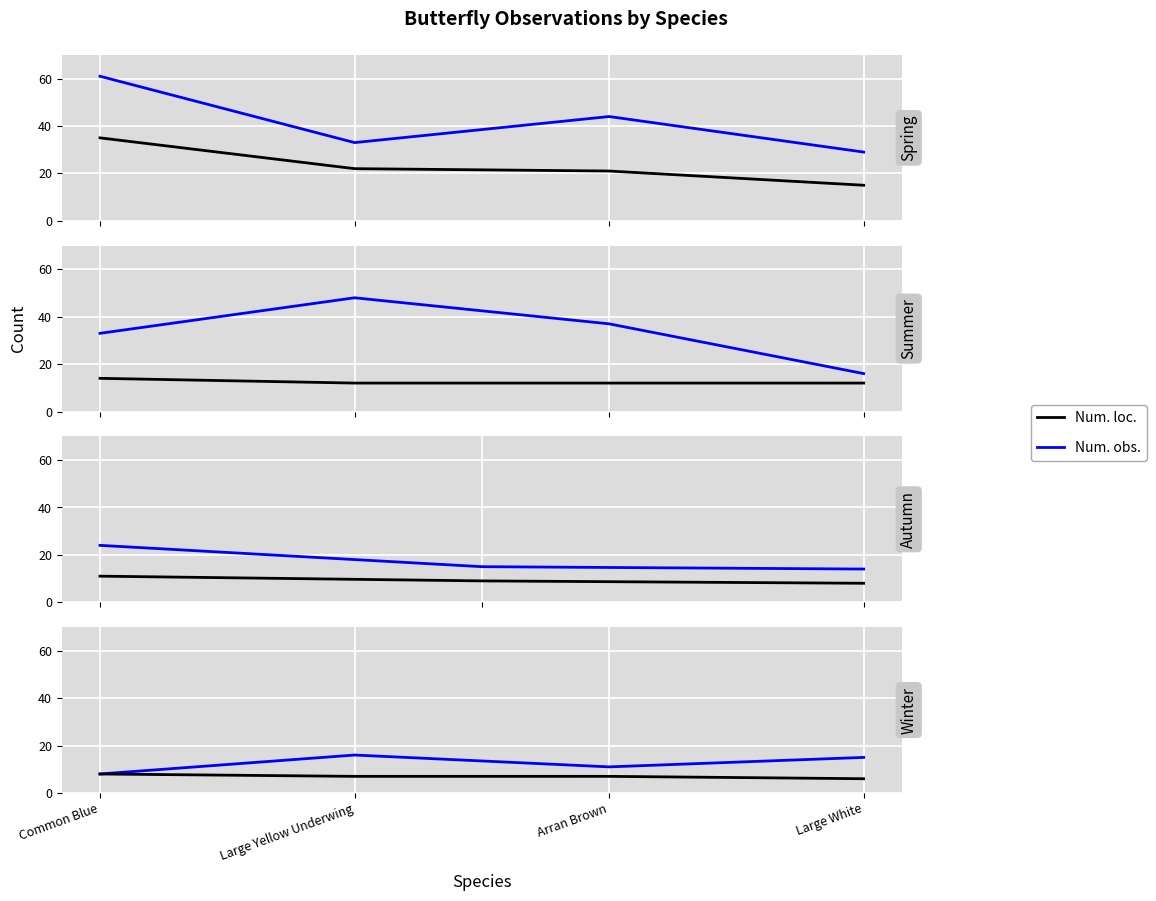

At which label does Num. obs. first exceed 15?

Large Yellow Underwing